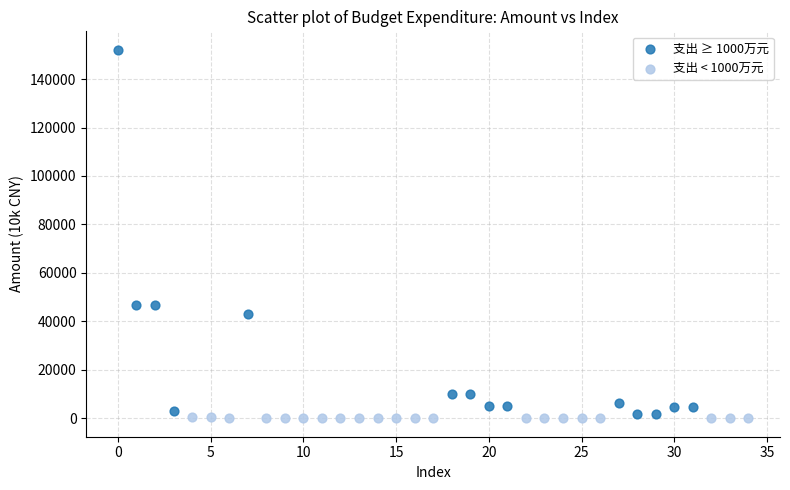

Which series contains the highest Y value?

支出 ≥ 1000万元